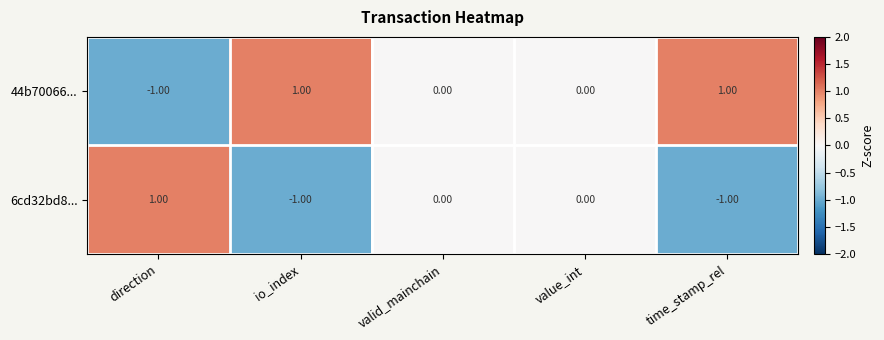

At which label does 6cd32bd8... first exceed 0?

direction